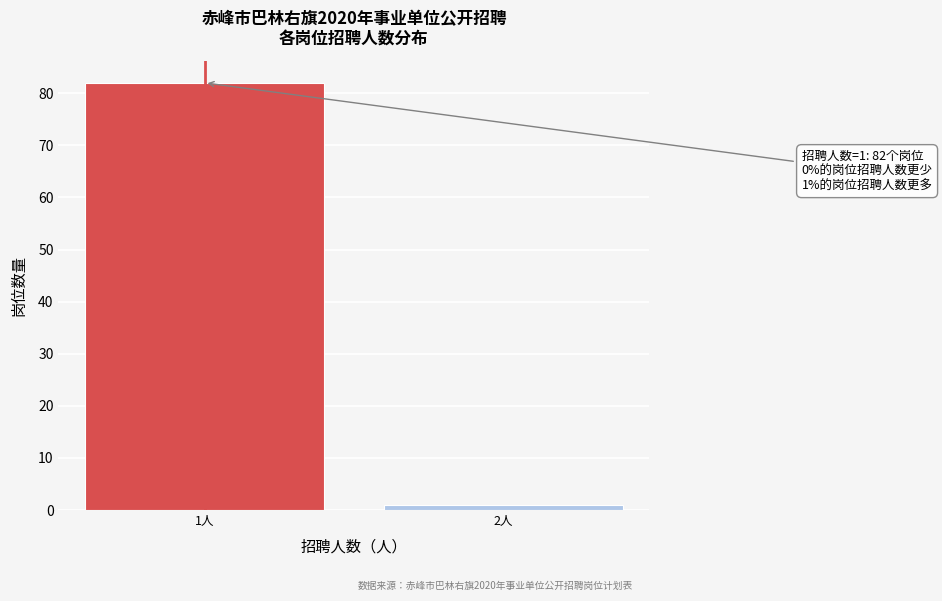

Reading right to left, transcribe all the data shown in this chart.

1	82